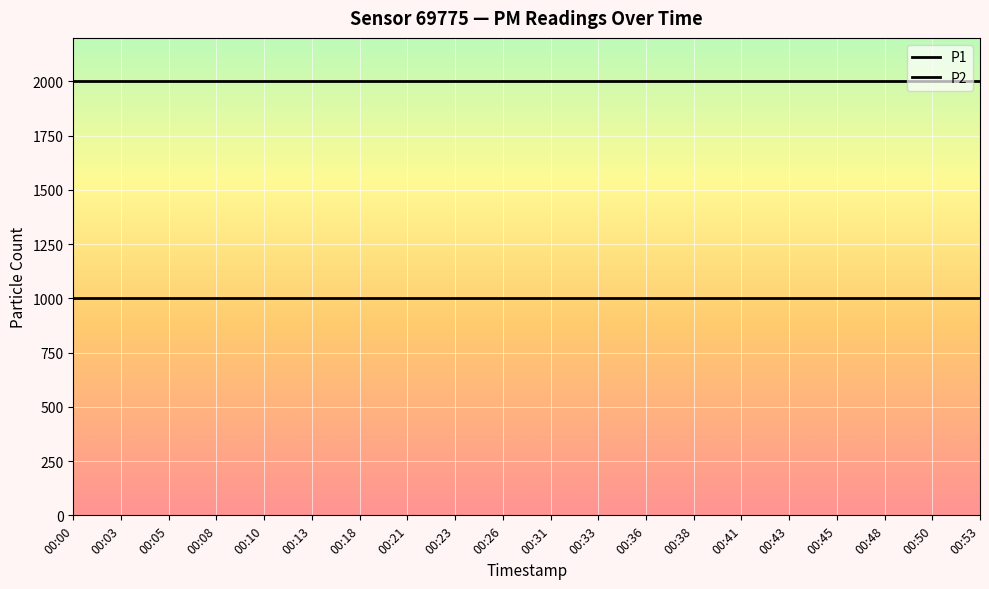

At how many categories does at least one series exceed 1976?

20